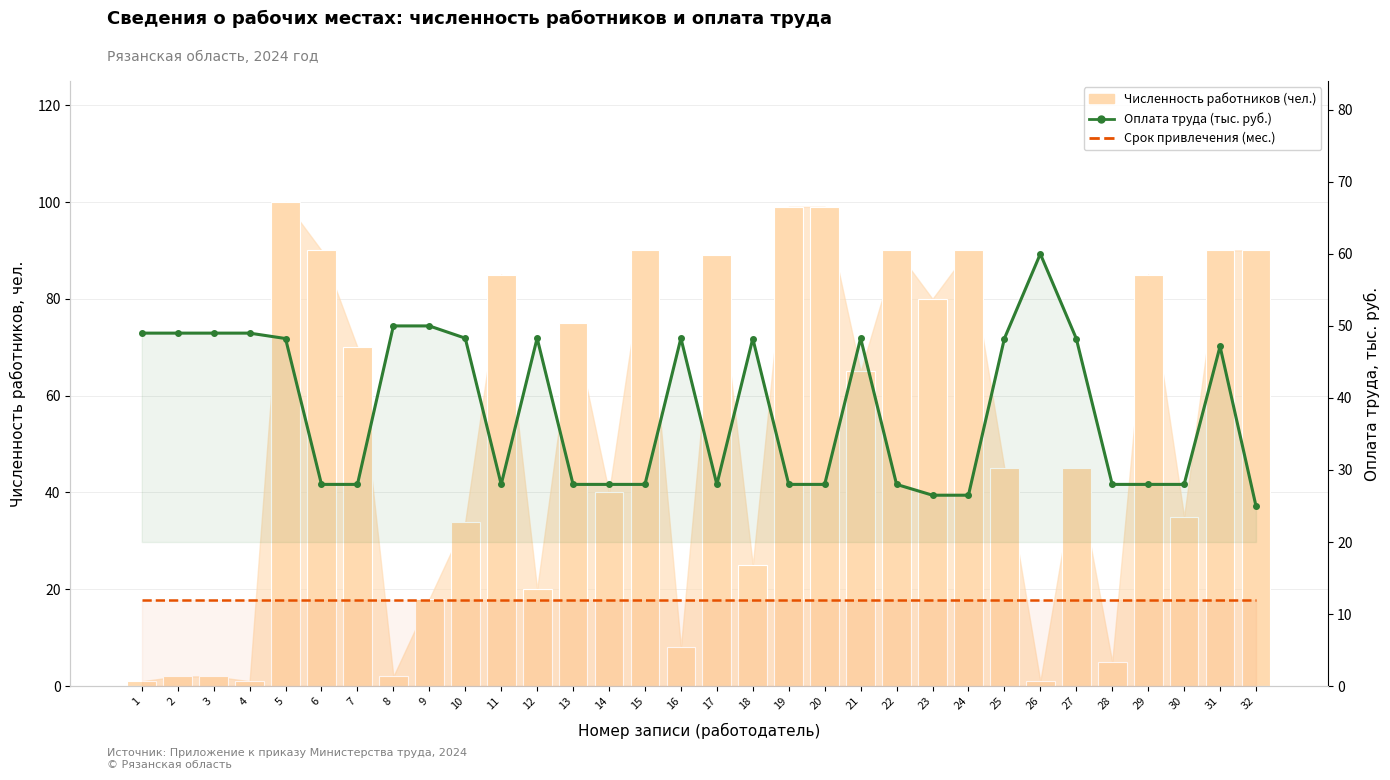

Reading left to right, extract all data points from this chart.

Численность работников (чел.): 1=1.0	2=2.0	3=2.0	4=1.0	5=100.0	6=90.0	7=70.0	8=2.0	9=18.0	10=34.0	11=85.0	12=20.0	13=75.0	14=40.0	15=90.0	16=8.0	17=89.0	18=25.0	19=99.0	20=99.0	21=65.0	22=90.0	23=80.0	24=90.0	25=45.0	26=1.0	27=45.0	28=5.0	29=85.0	30=35.0	31=90.0	32=90.0
Оплата труда (тыс. руб.): 1=49.0	2=49.0	3=49.0	4=49.0	5=48.2	6=28.0	7=28.0	8=50.0	9=50.0	10=48.3	11=28.0	12=48.3	13=28.0	14=28.0	15=28.0	16=48.3	17=28.0	18=48.2	19=28.0	20=28.0	21=48.3	22=28.0	23=26.5	24=26.5	25=48.2	26=60.0	27=48.2	28=28.0	29=28.0	30=28.0	31=47.2	32=25.0
Срок привлечения (мес.): 1=12.0	2=12.0	3=12.0	4=12.0	5=12.0	6=12.0	7=12.0	8=12.0	9=12.0	10=12.0	11=12.0	12=12.0	13=12.0	14=12.0	15=12.0	16=12.0	17=12.0	18=12.0	19=12.0	20=12.0	21=12.0	22=12.0	23=12.0	24=12.0	25=12.0	26=12.0	27=12.0	28=12.0	29=12.0	30=12.0	31=12.0	32=12.0